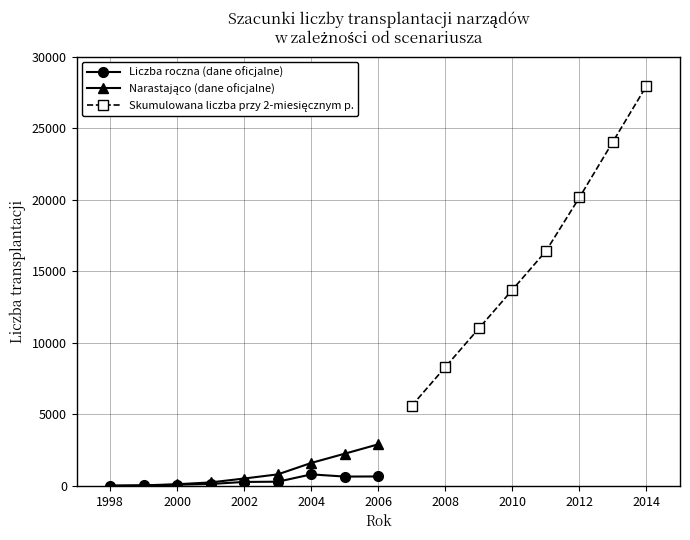

Rank the series at 2005 from highest to lowest value.

Narastająco (dane oficjalne), Liczba roczna (dane oficjalne)